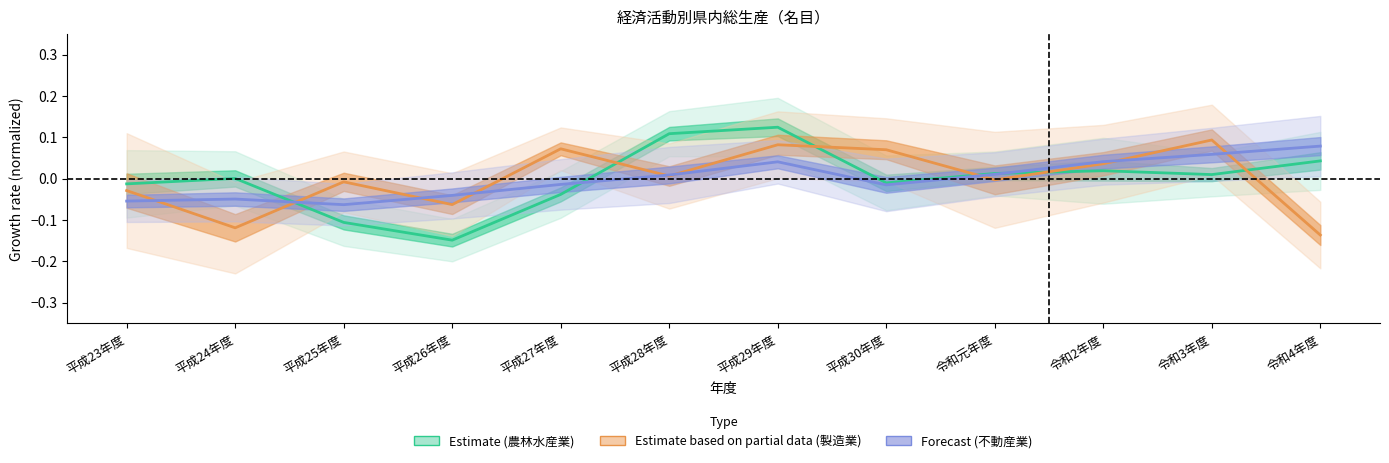

Between 平成27年度 and 平成23年度, which is larger?

平成23年度